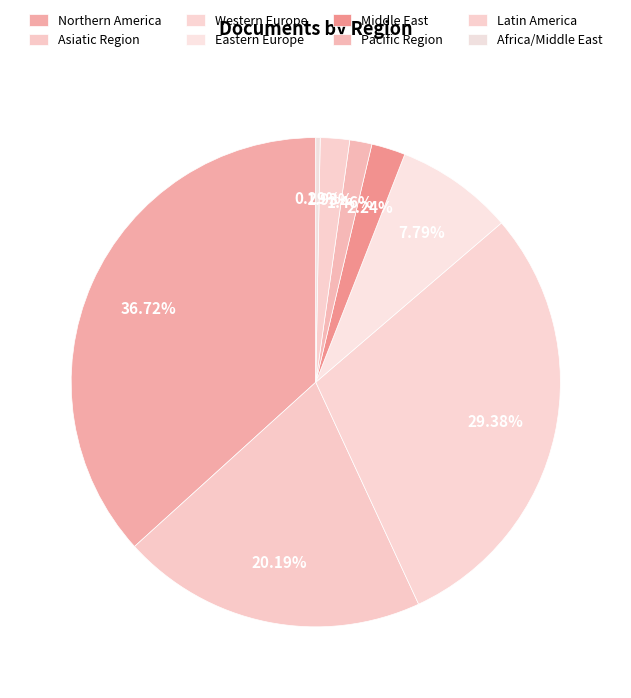

How many segments does this pie chart have?

8